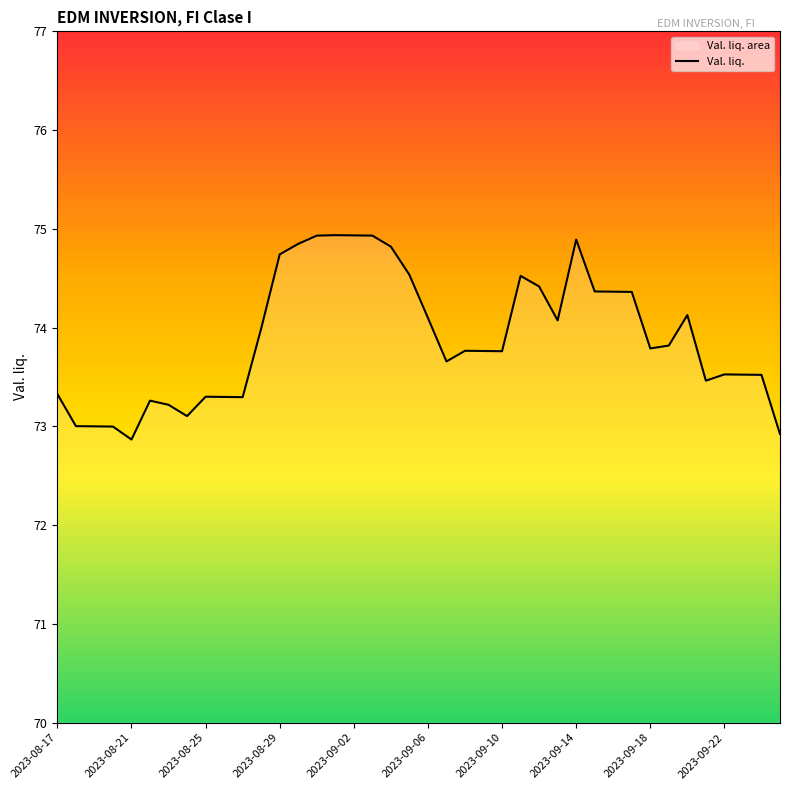

What is the sum of the values at 33 and 39?

146.7